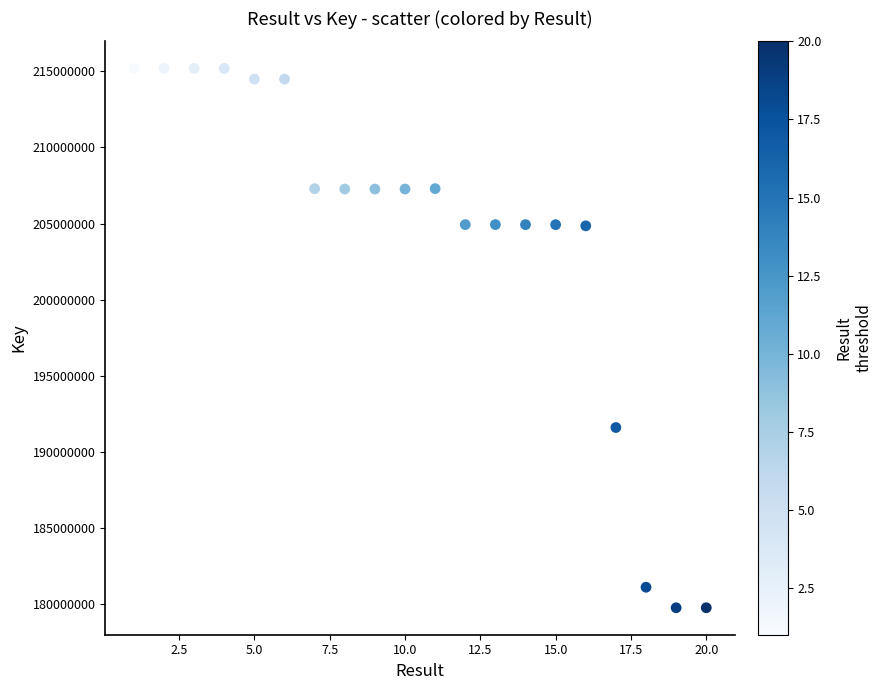

What Y value in the scatter plot is closest to 197486750?

191613607